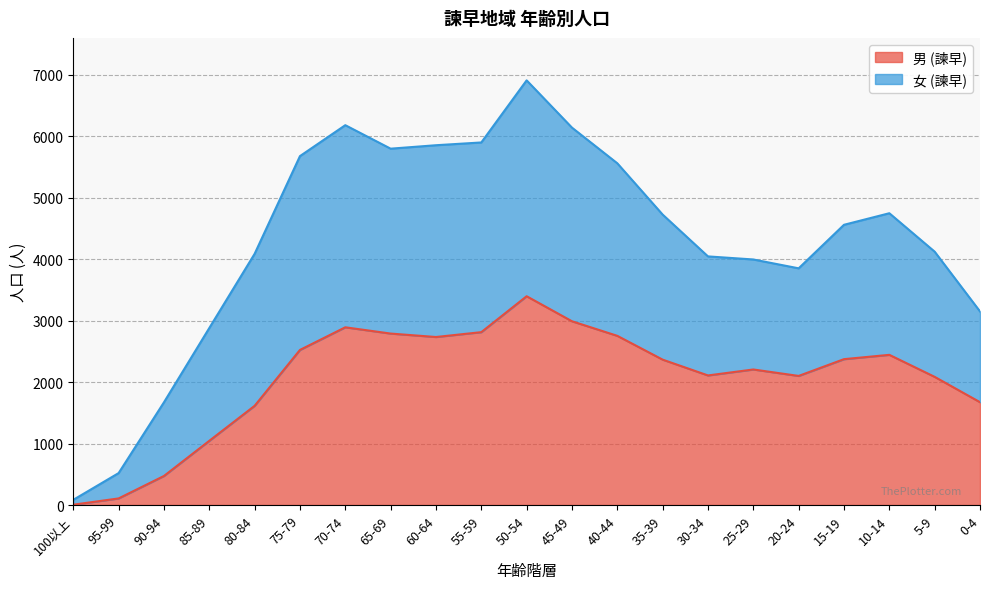

True or false: 男 (諫早) has a value of 2107 at 30-34.

True